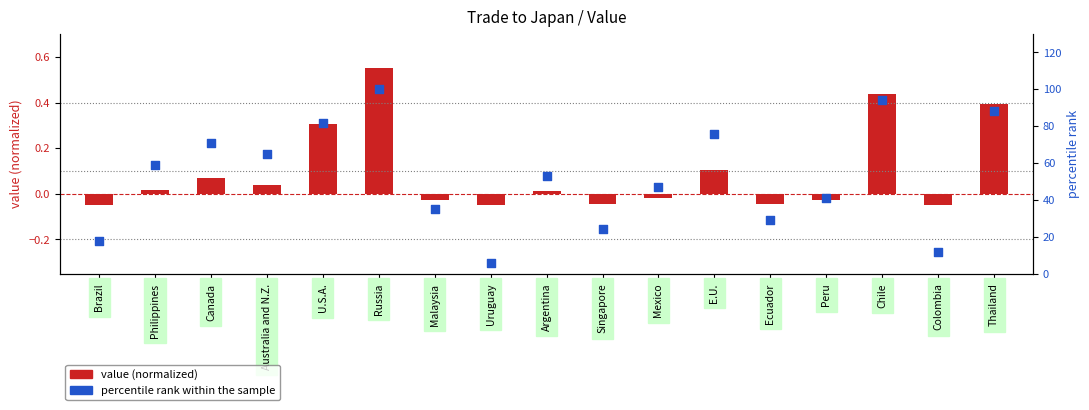

Which series reaches the minimum Y coordinate?

value (normalized)